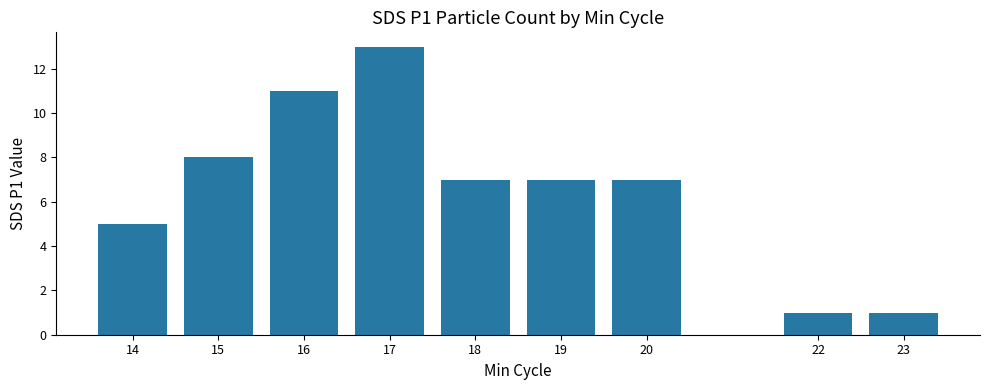

What is the average value?

7